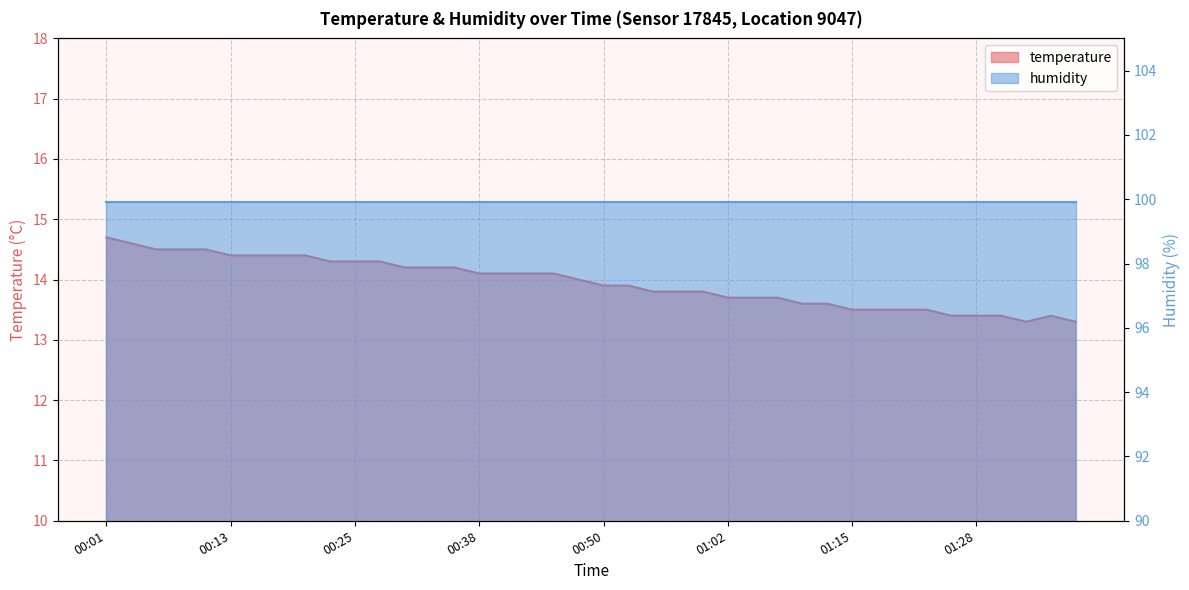

What is the change in value from 00:55 to 01:15?

-0.3